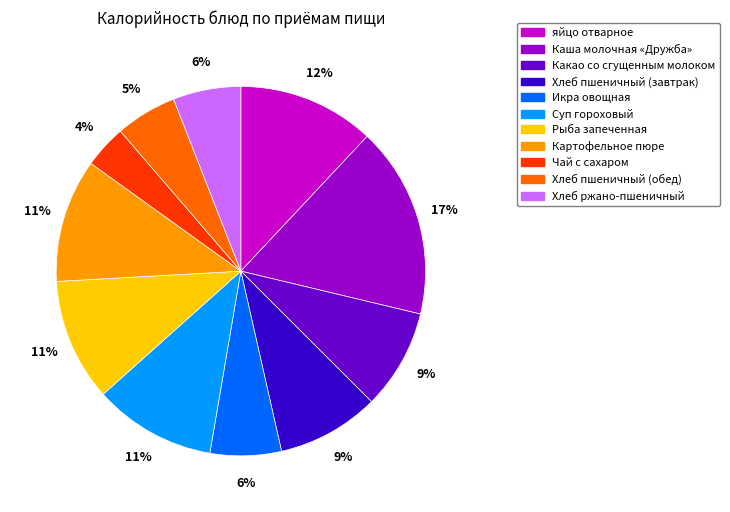

Which category has the smallest portion of the pie?

Чай с сахаром